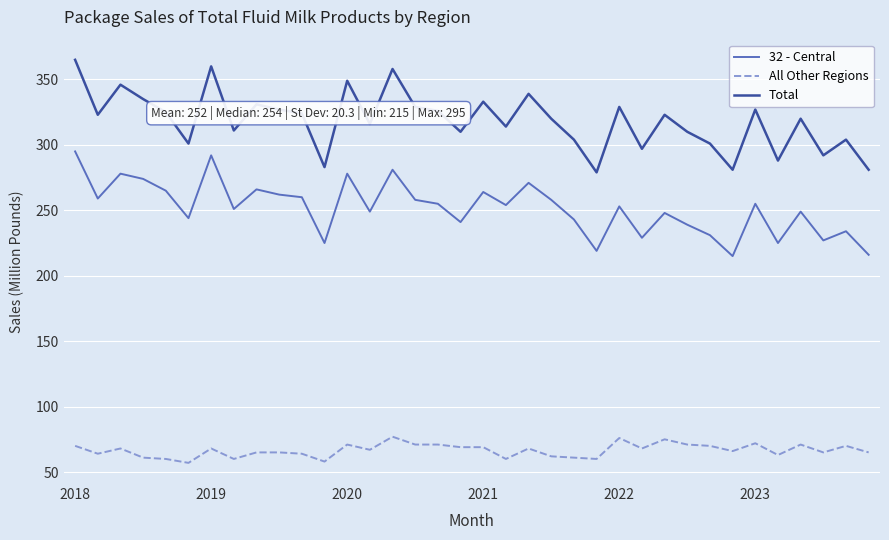

Which series has the largest range (max minus min)?

Total